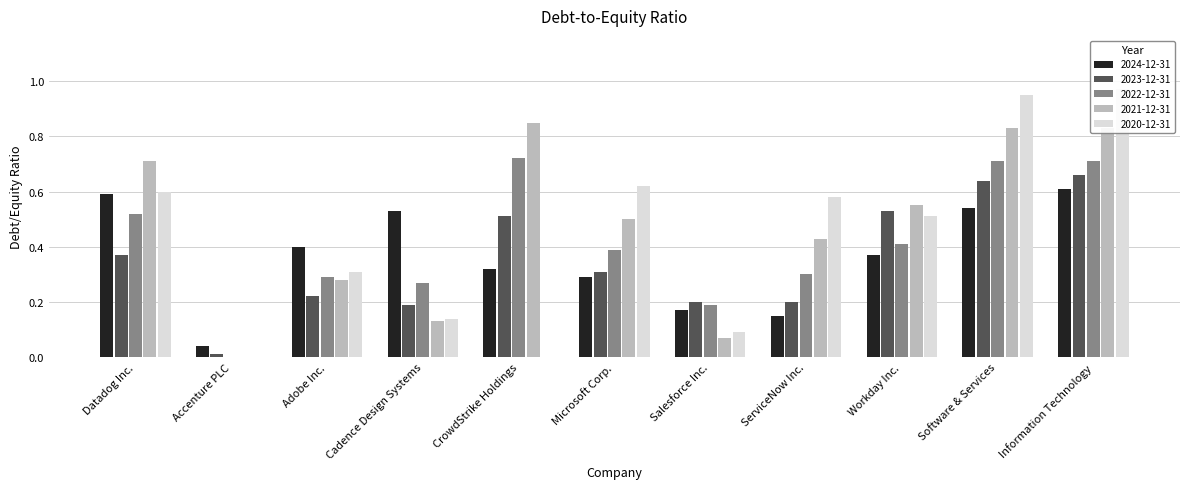

What is the total value across all series at ServiceNow Inc.?

1.7